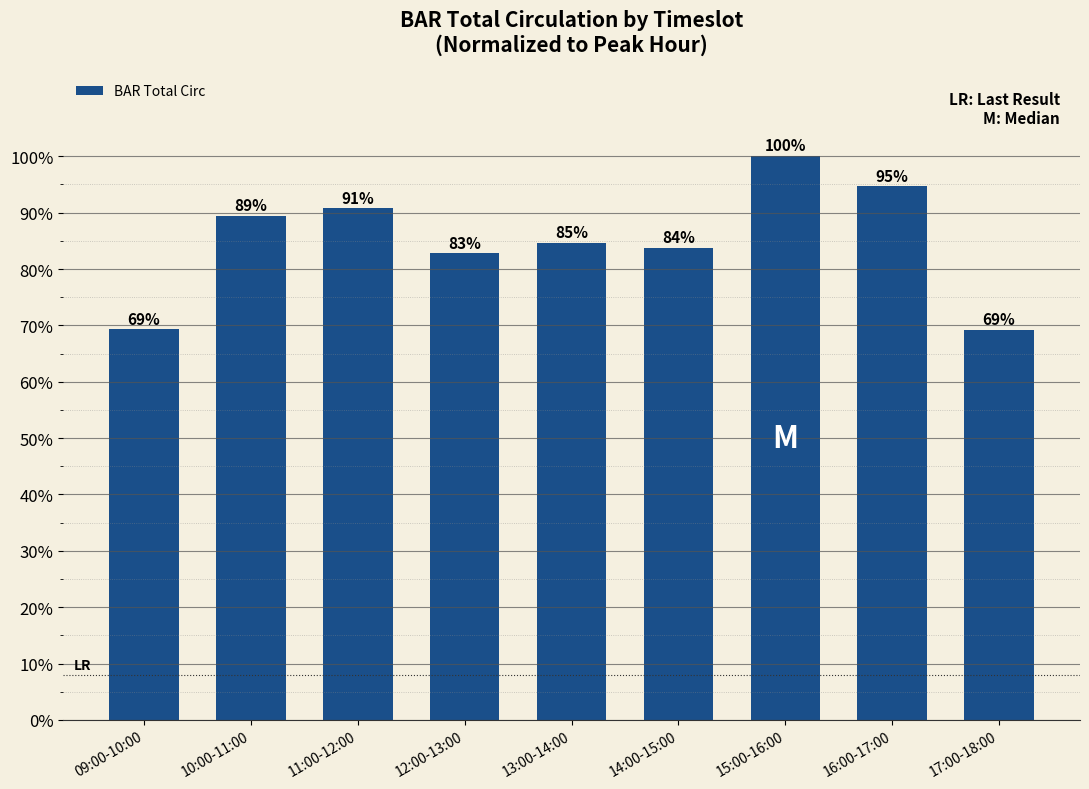

What is the greatest value displayed?

100.0